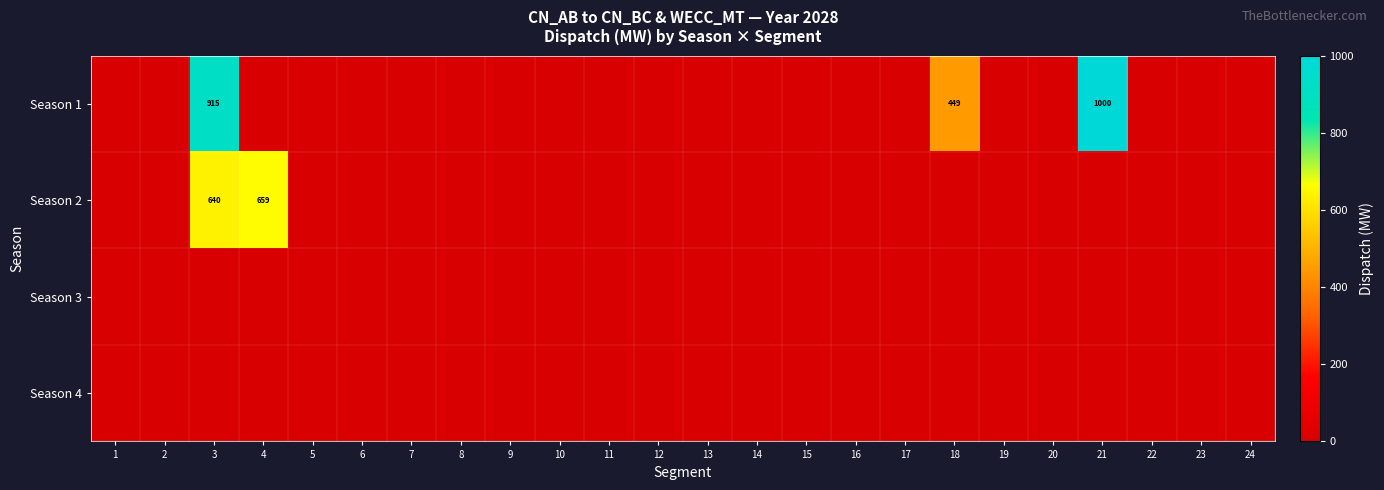

Rank the series by their maximum value, from highest to lowest.

Season 1, Season 2, Season 3, Season 4